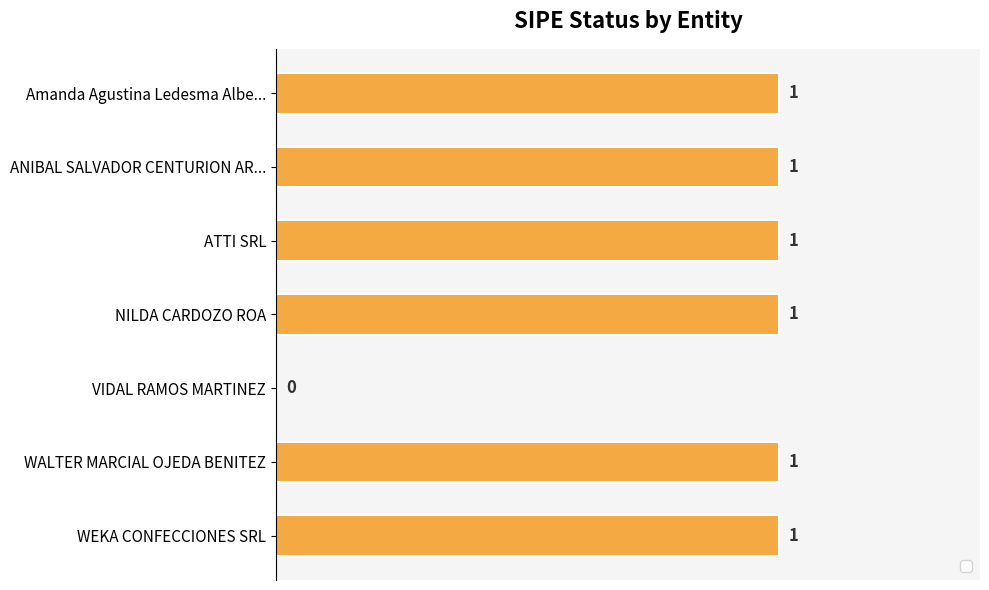

Reading top to bottom, transcribe all the data shown in this chart.

Amanda Agustina Ledesma Albe...=1	ANIBAL SALVADOR CENTURION AR...=1	ATTI SRL=1	NILDA CARDOZO ROA=1	VIDAL RAMOS MARTINEZ=0	WALTER MARCIAL OJEDA BENITEZ=1	WEKA CONFECCIONES SRL=1